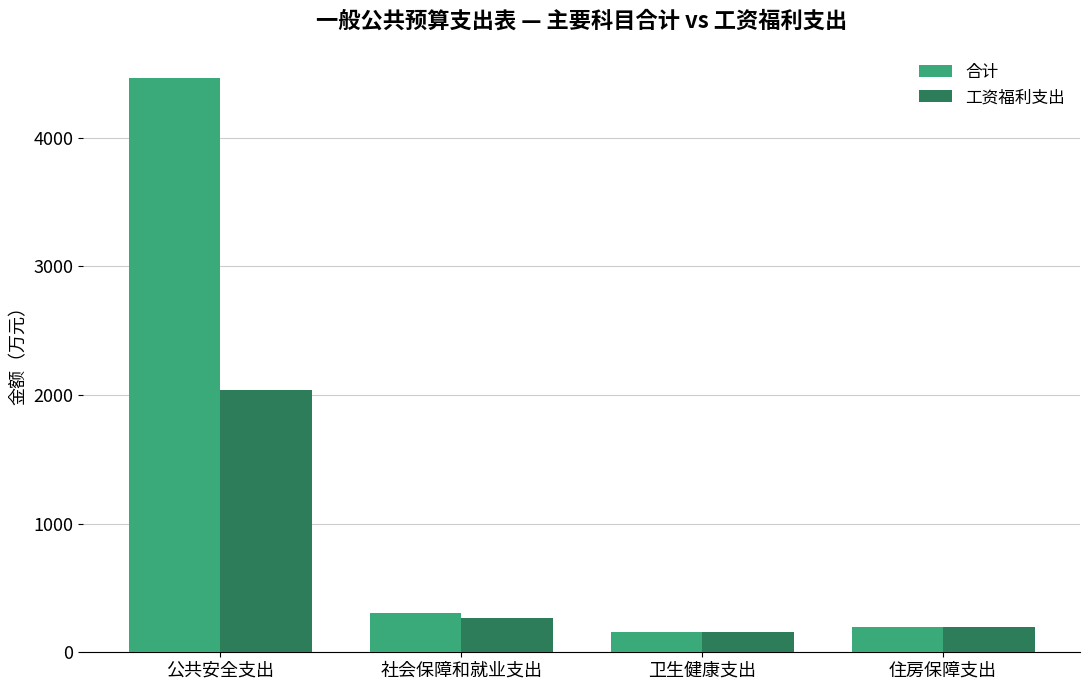

Rank the series at 社会保障和就业支出 from lowest to highest value.

工资福利支出, 合计